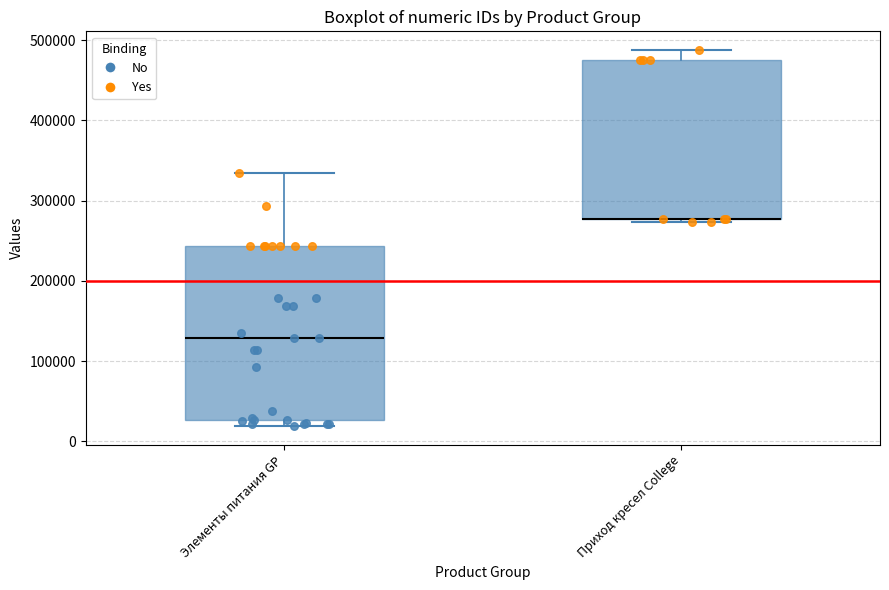

Reading left to right, transcribe this box plot: for each box, give where its median line is, the range the box spans, and where its two whiskers end, as read against the y-axis. The values are not printed on the chart, so give them approximately, as read against the axis.

Элементы питания GP: median 130000, box 30000 to 240000, whiskers 20000 to 330000
Приход кресел College: median 280000 (drawn on the box's lower edge), box 280000 to 470000, whiskers 270000 to 490000